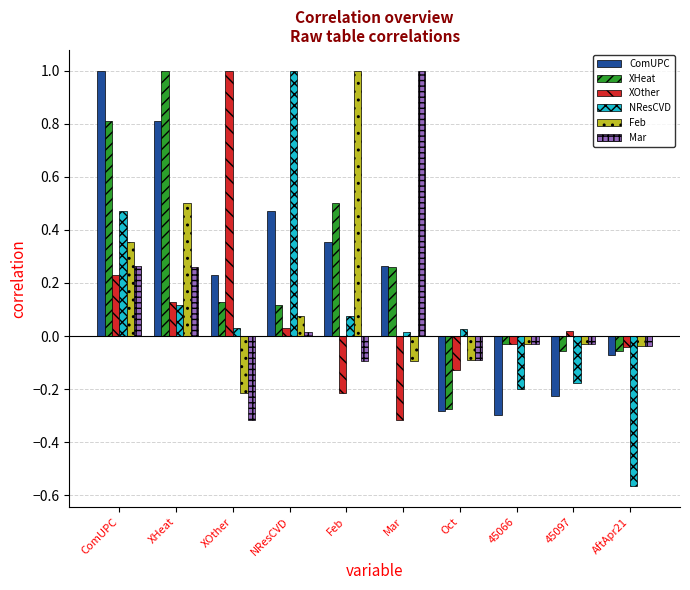

What is the total value across all series at Feb?

1.6